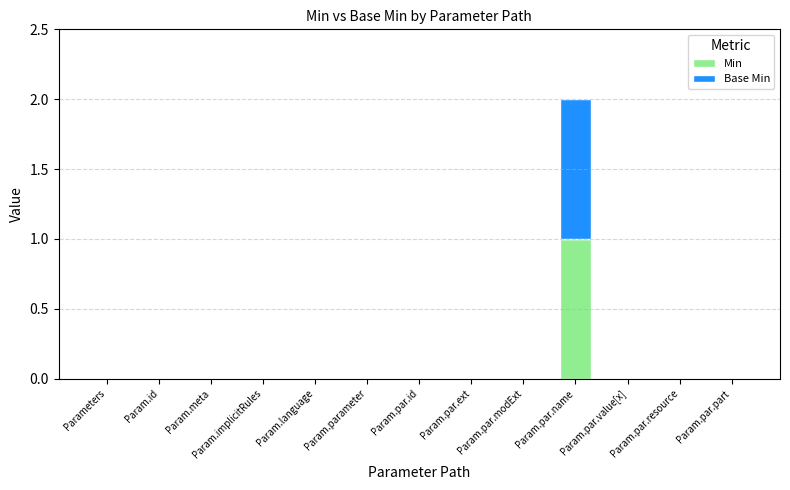

At which category is the sum across all series the highest?

Param.par.name